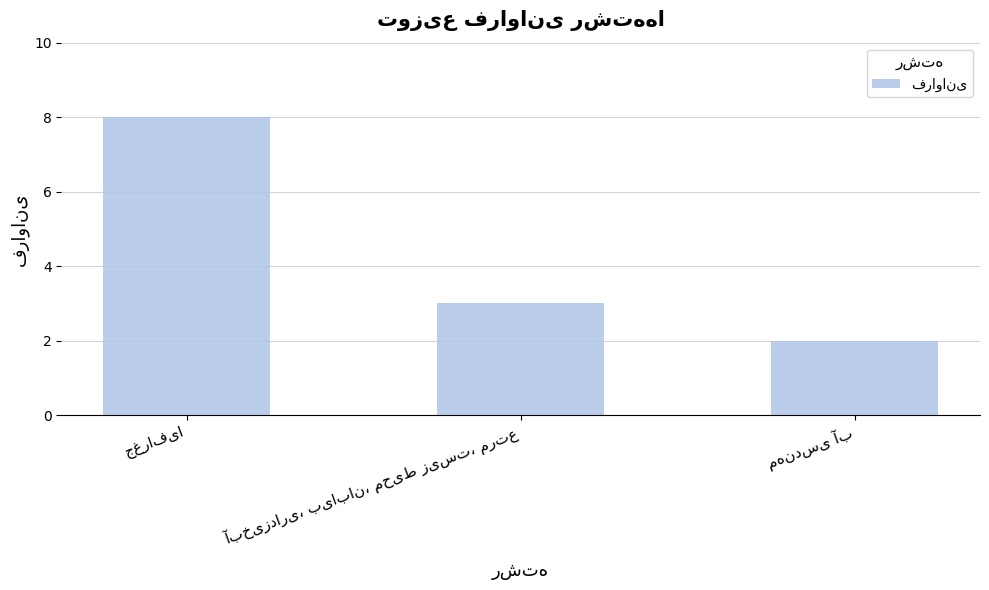

Does the chart contain any negative values?

No